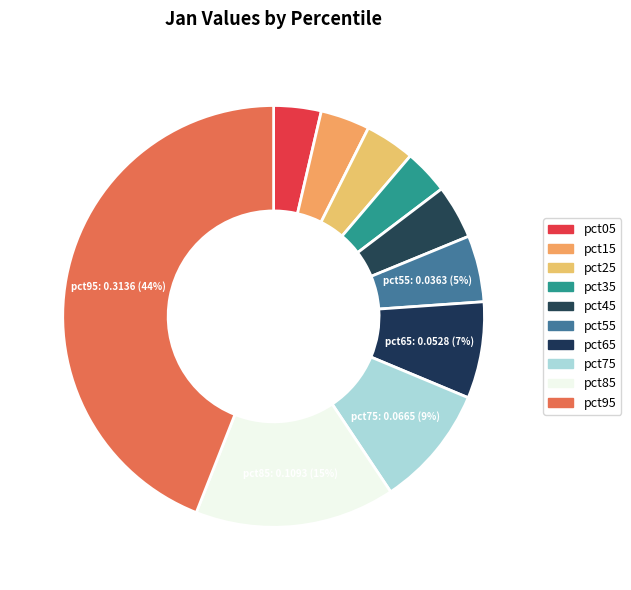

Which category has the smallest portion of the pie?

pct35